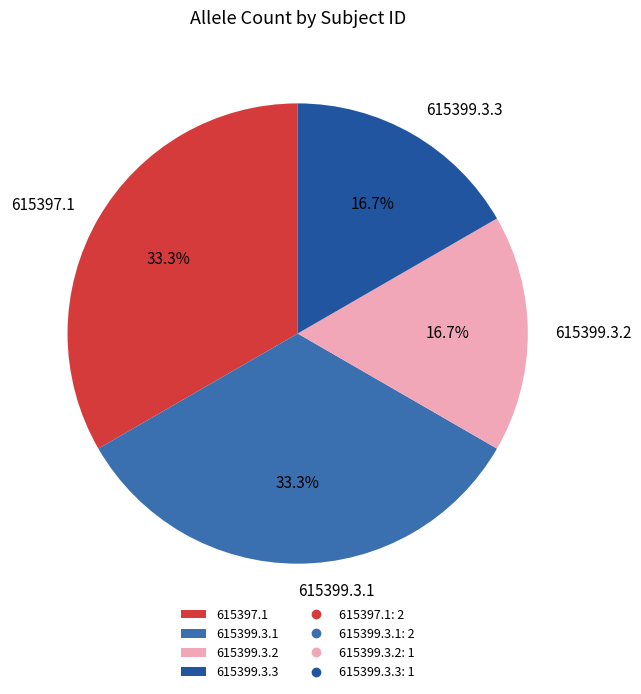

Does 615399.3.1 account for over 50% of the chart?

No